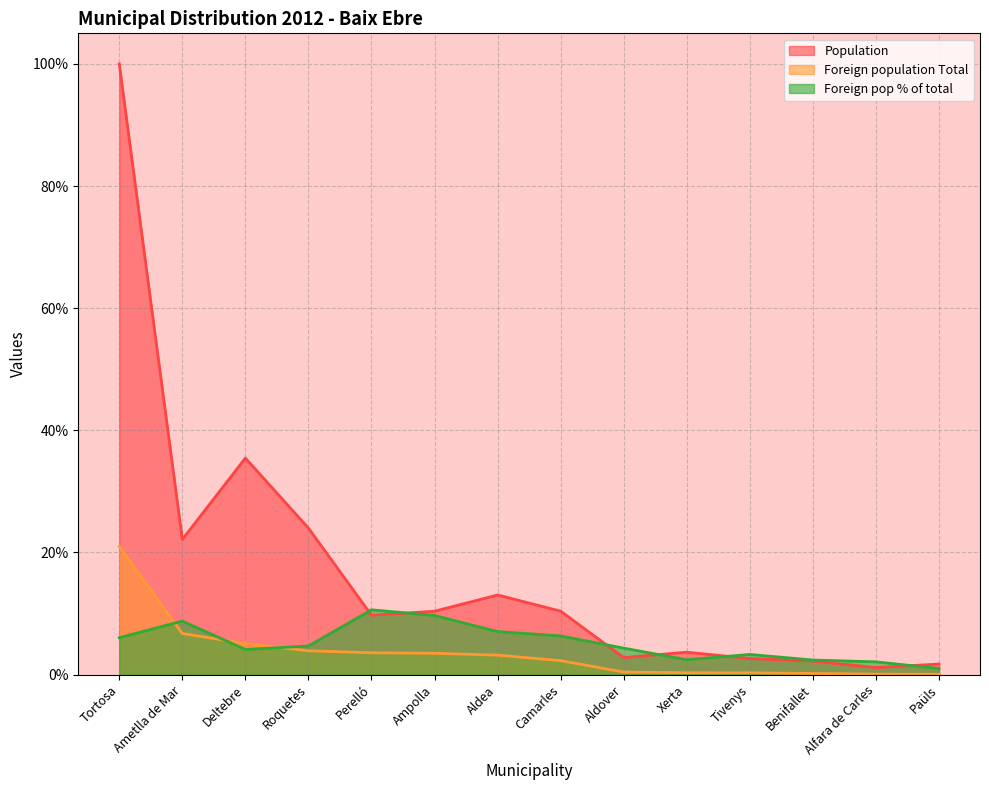

What is the spread (max minus min) of values at Tortosa?

94.0